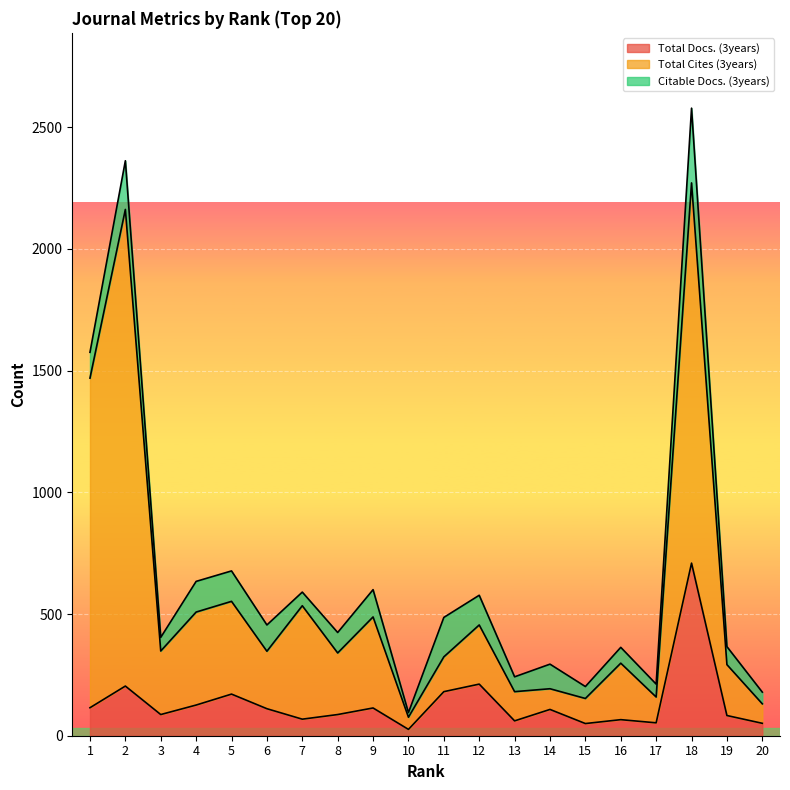

In Total Docs. (3years), how many points are lower than both neighbors (excluding endpoints)?

6